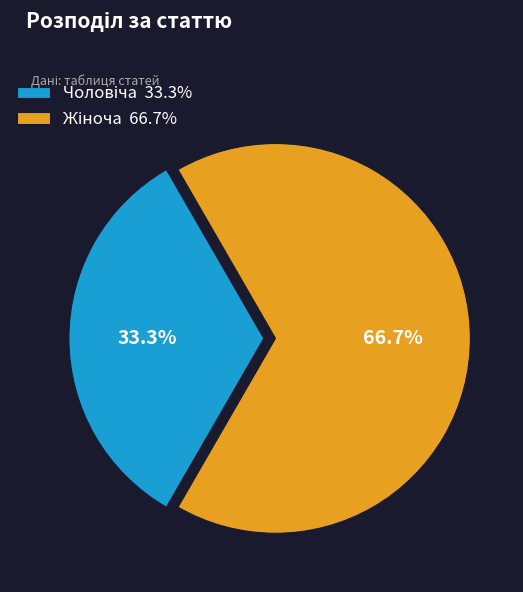

Is there a majority slice in this chart?

Yes